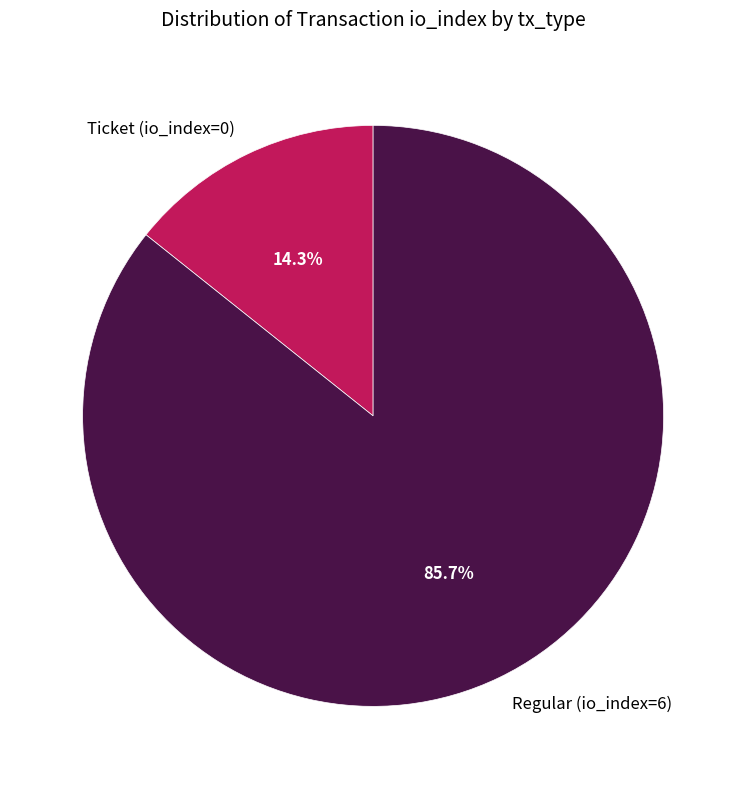

Count the number of slices in the pie.

2